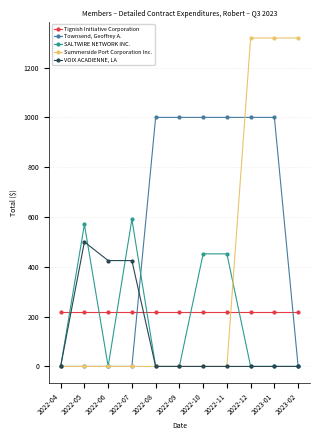

How many VOIX ACADIENNE, LA values are between 0 and 425?

10